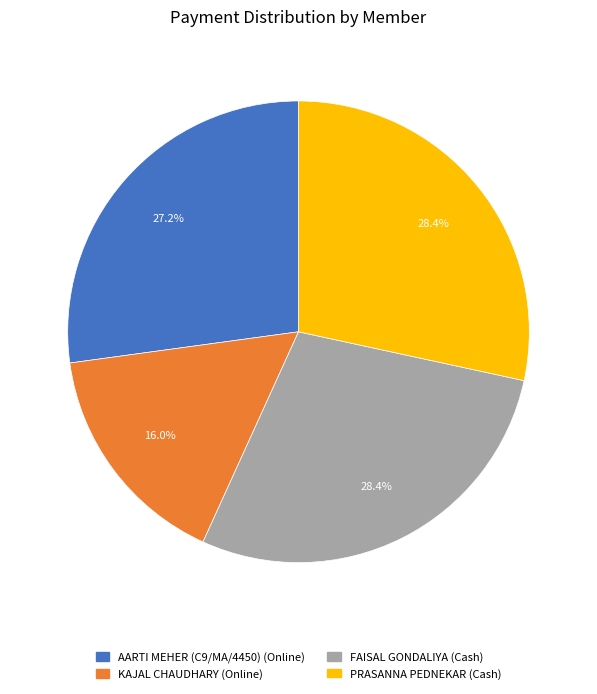

Is there a majority slice in this chart?

No